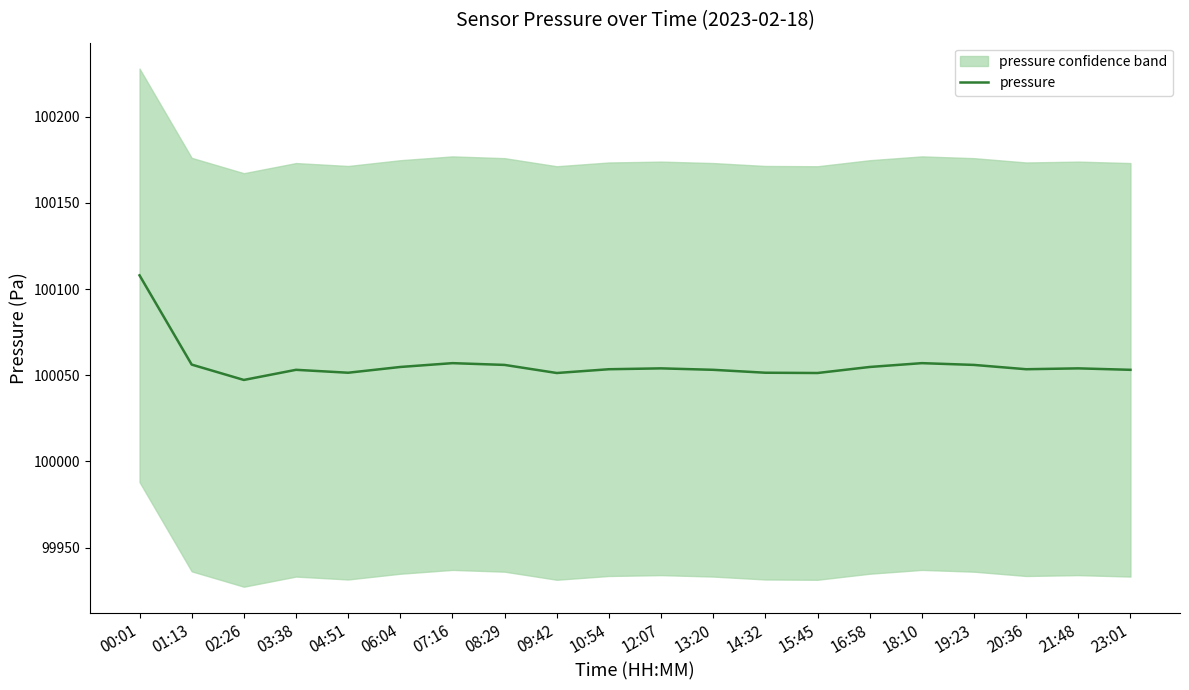

Between 00:01 and 07:16, which is larger?

00:01